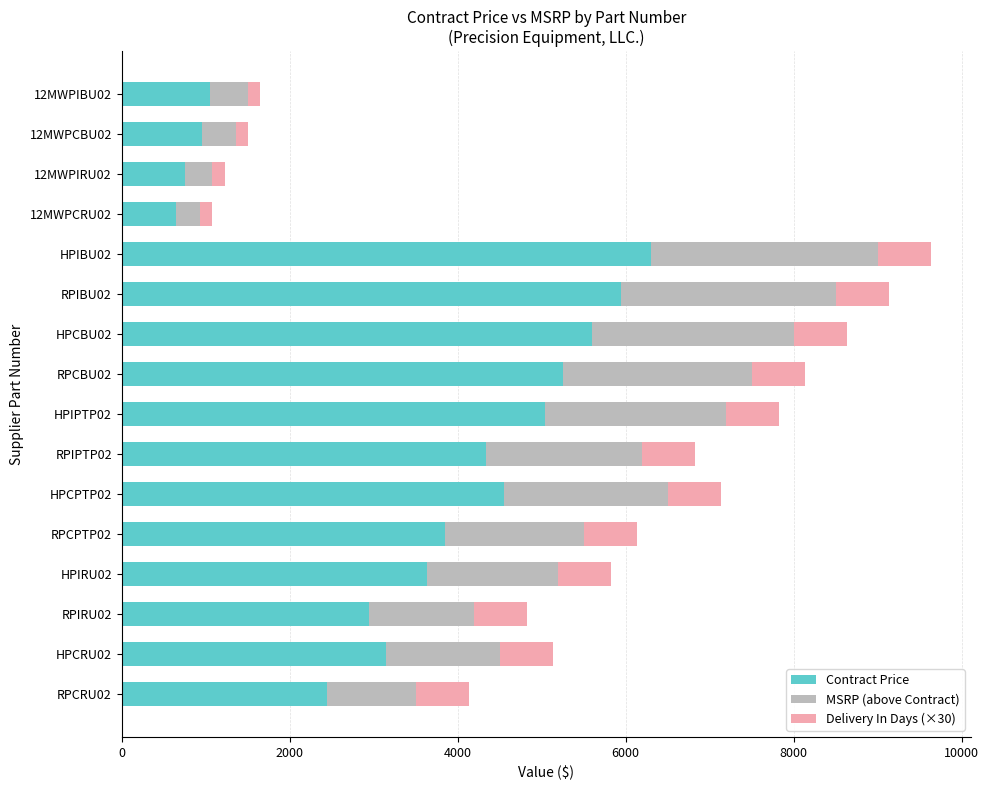

What is the lowest value of the Contract Price series?

651